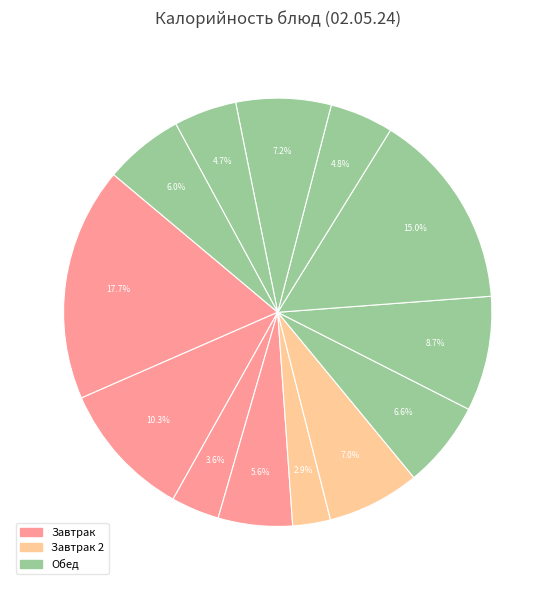

Count the number of slices in the pie.

13